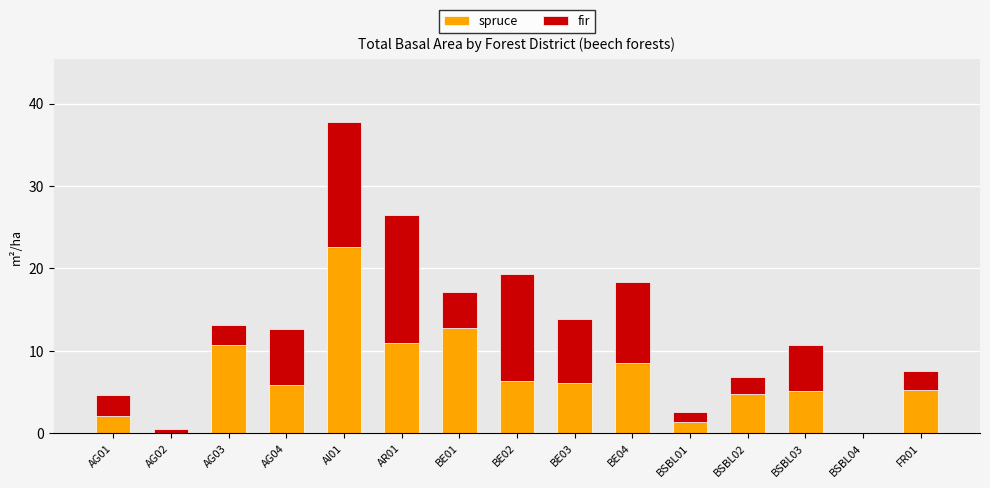

At which category is the sum across all series the highest?

AI01